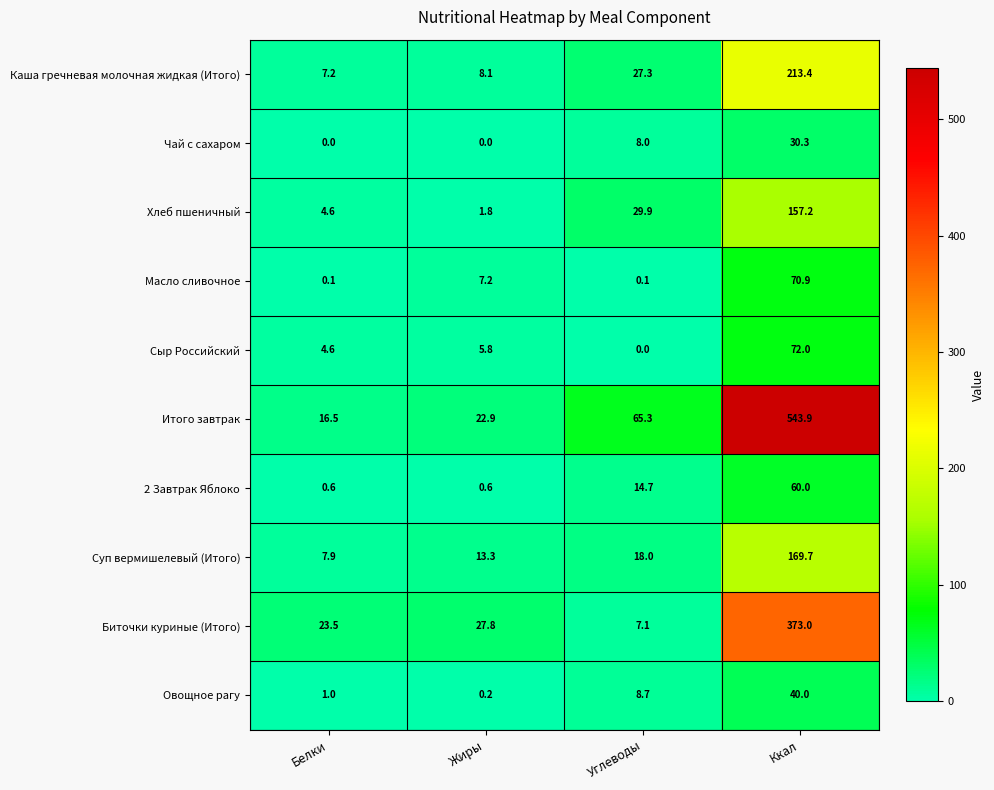

What is the difference between the second highest and second lowest values in the Чай с сахаром series?

8.0